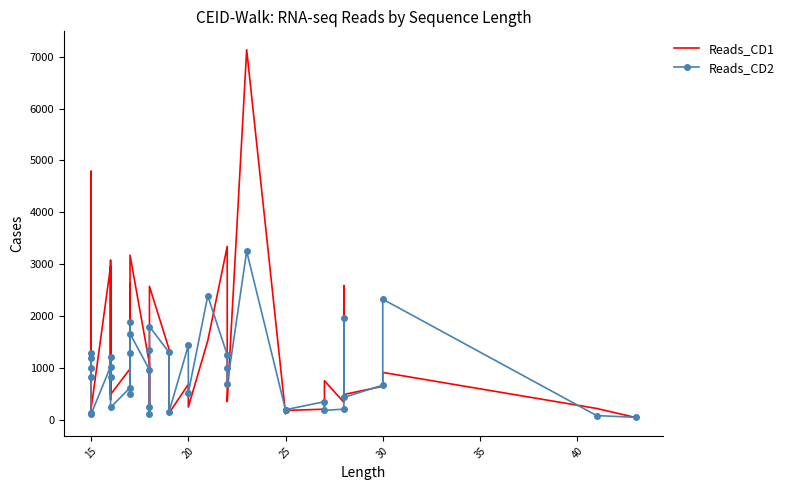

How many interior local valleys does the Reads_CD2 series have?

12